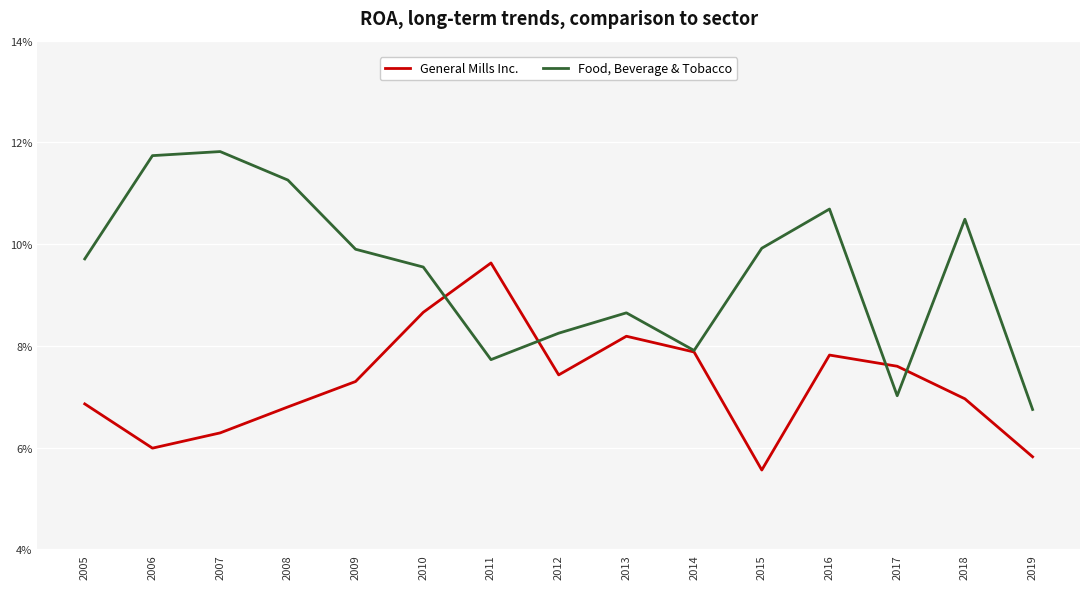

Which category has the highest value in the General Mills Inc. series?

2011